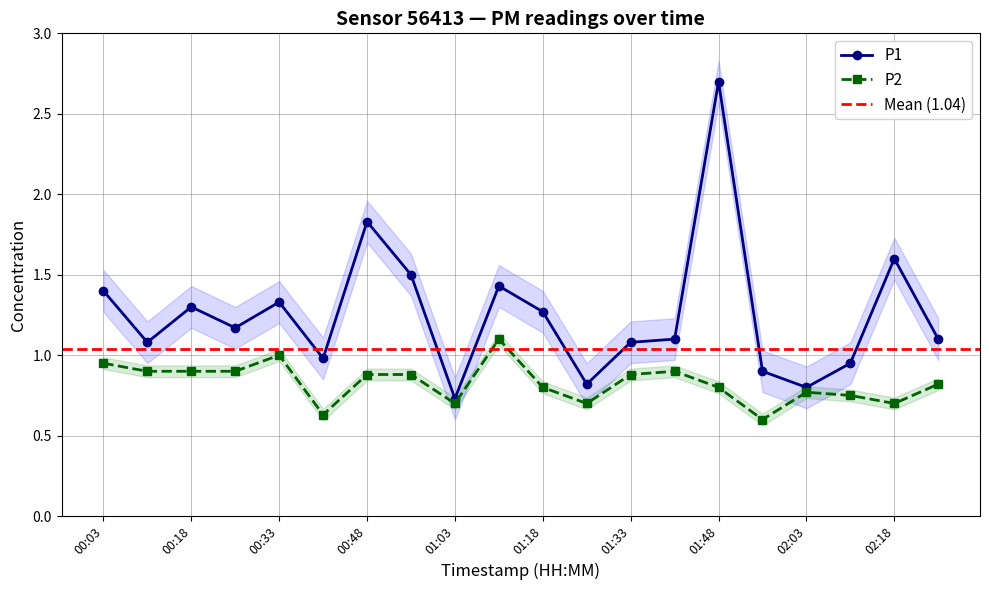

What are all the series names shown in the legend?

P1, P2